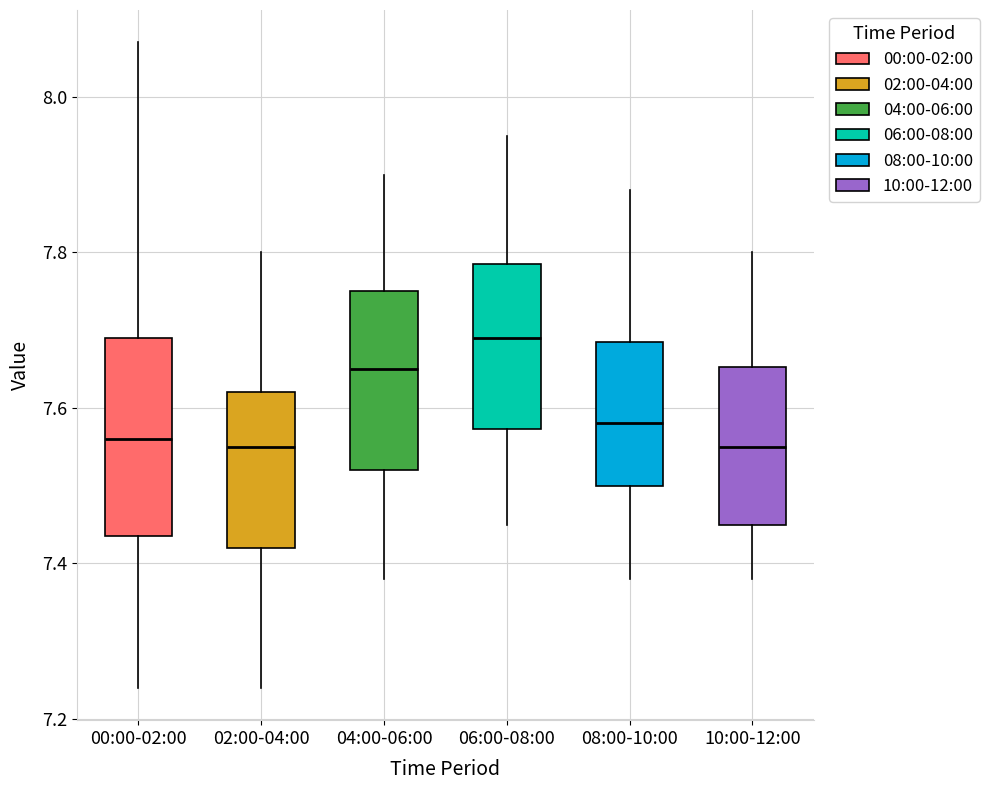

Which box has the highest median line?

06:00-08:00